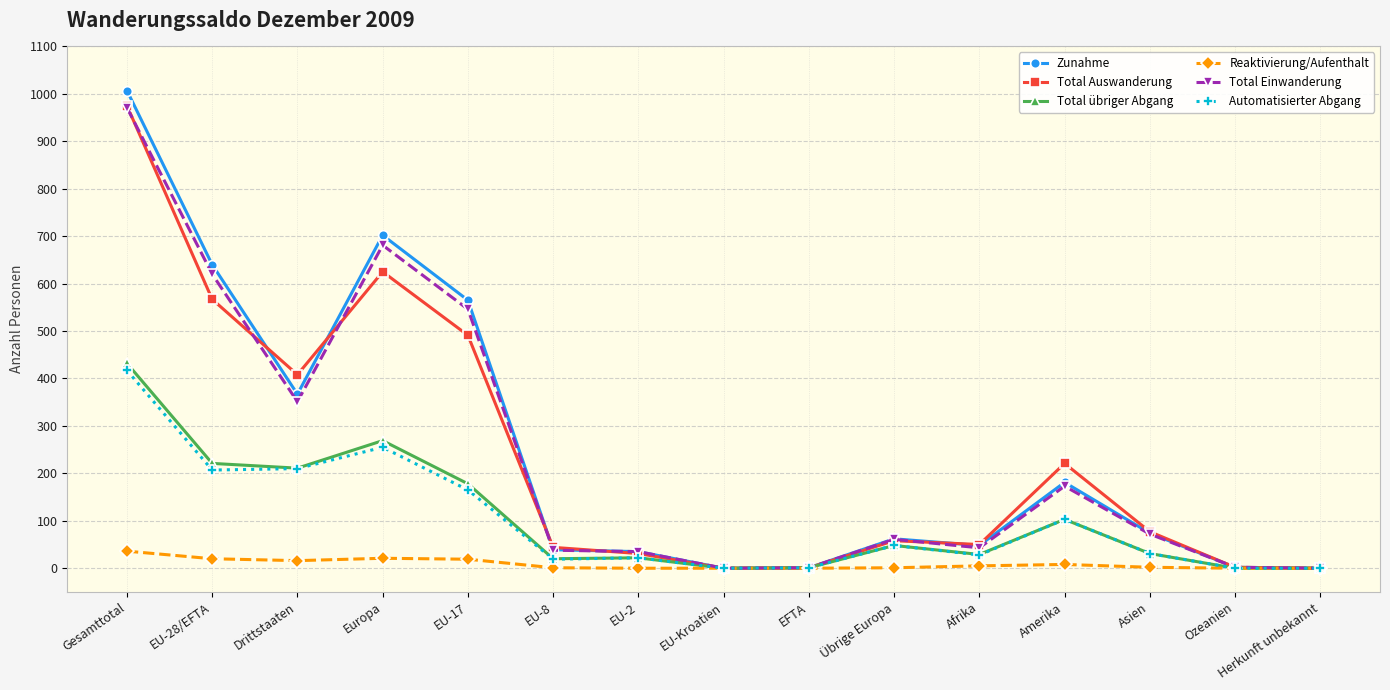

Which series changed the most between Europa and Übrige Europa?

Zunahme